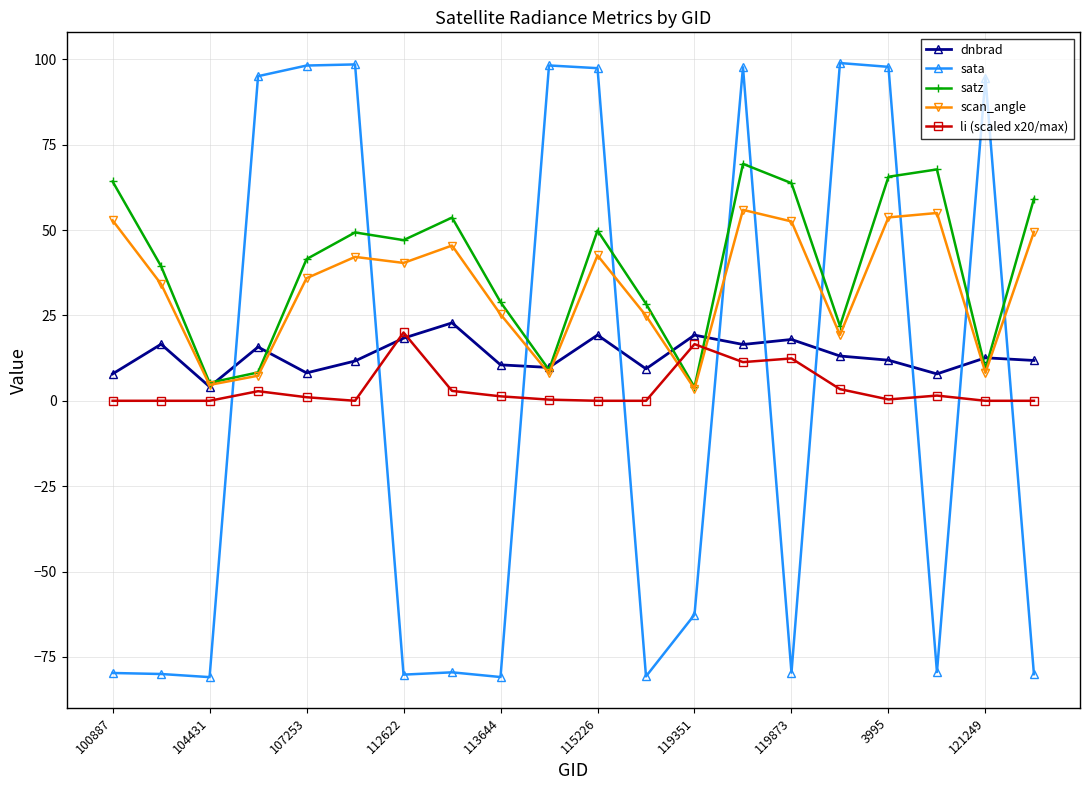

Count the number of data series in this chart.

5